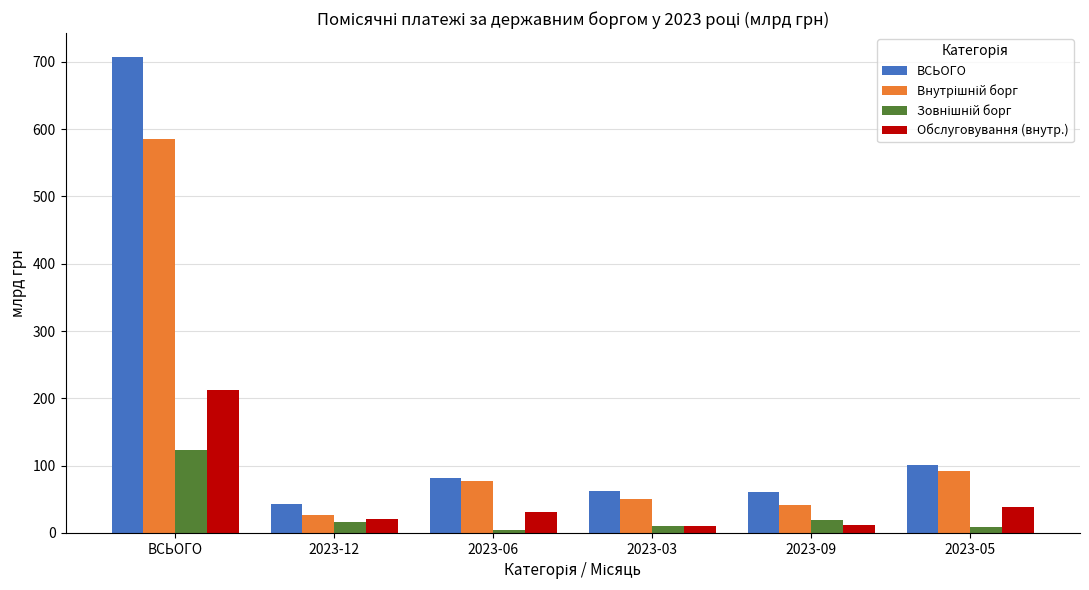

What is the sum of all Обслуговування (внутр.) values?

324.9